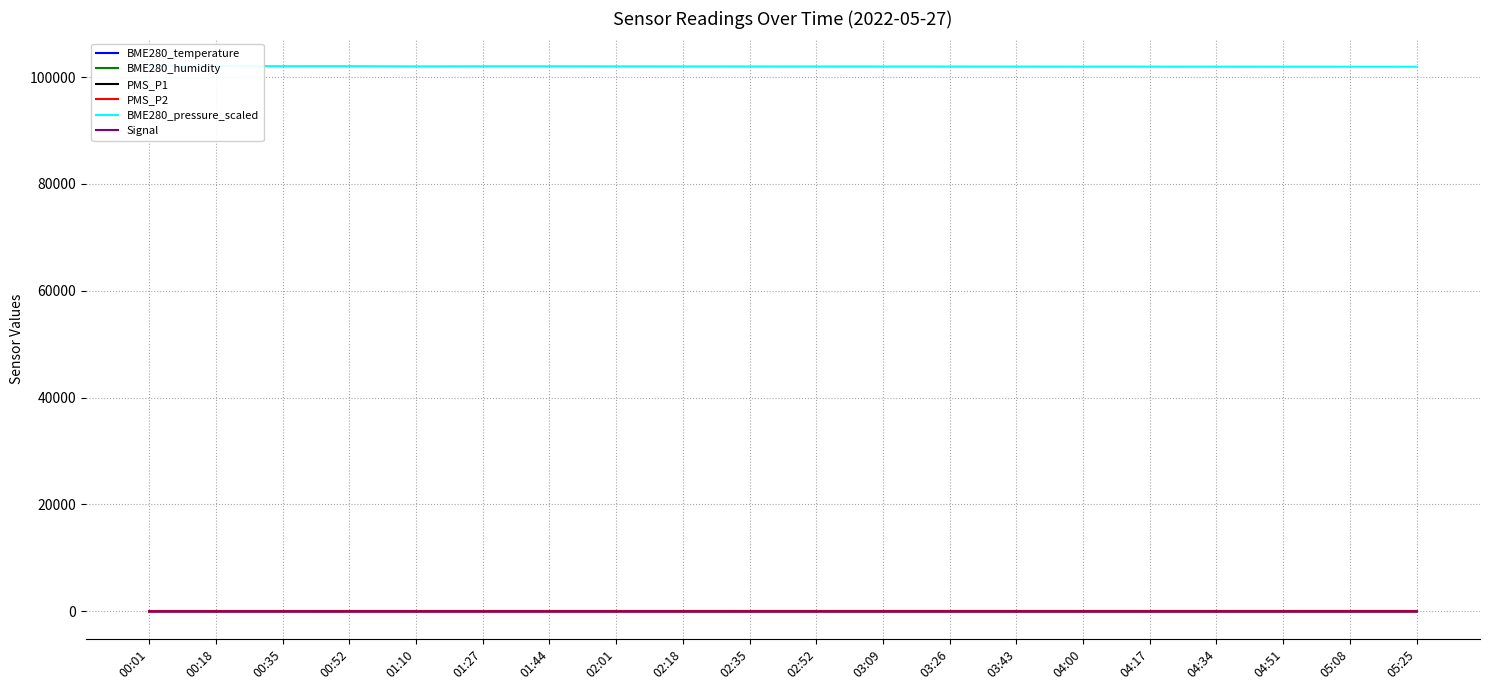

Which series has the largest total across all categories?

BME280_pressure_scaled